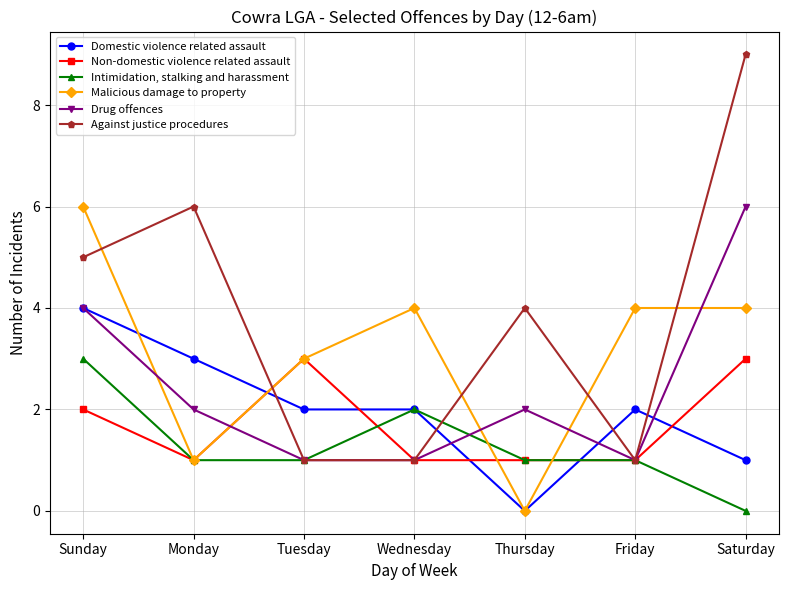

How many Intimidation, stalking and harassment values are between 1 and 2?

5